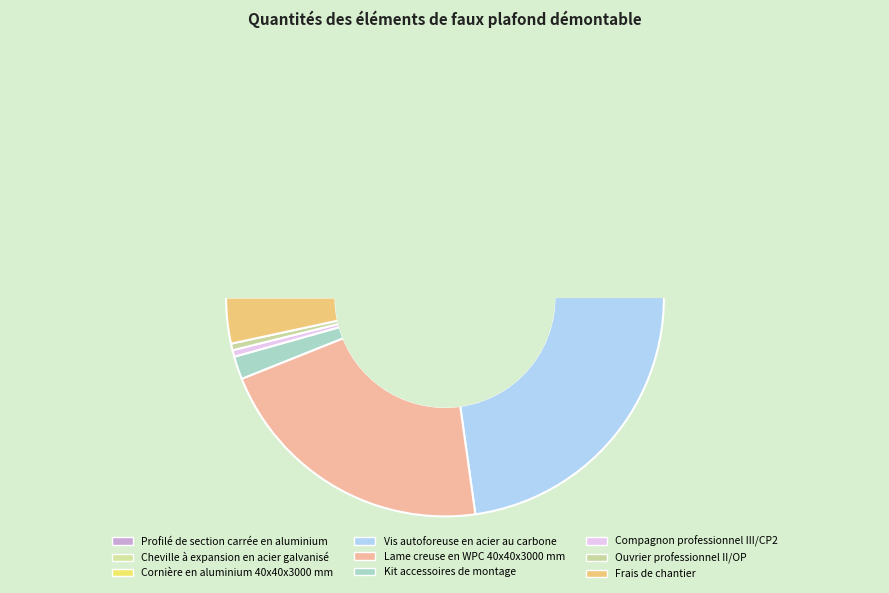

Approximately how many times larger is the value at Vis autoforeuse en acier au carbone compared to Profilé de section carrée en aluminium?

10.7